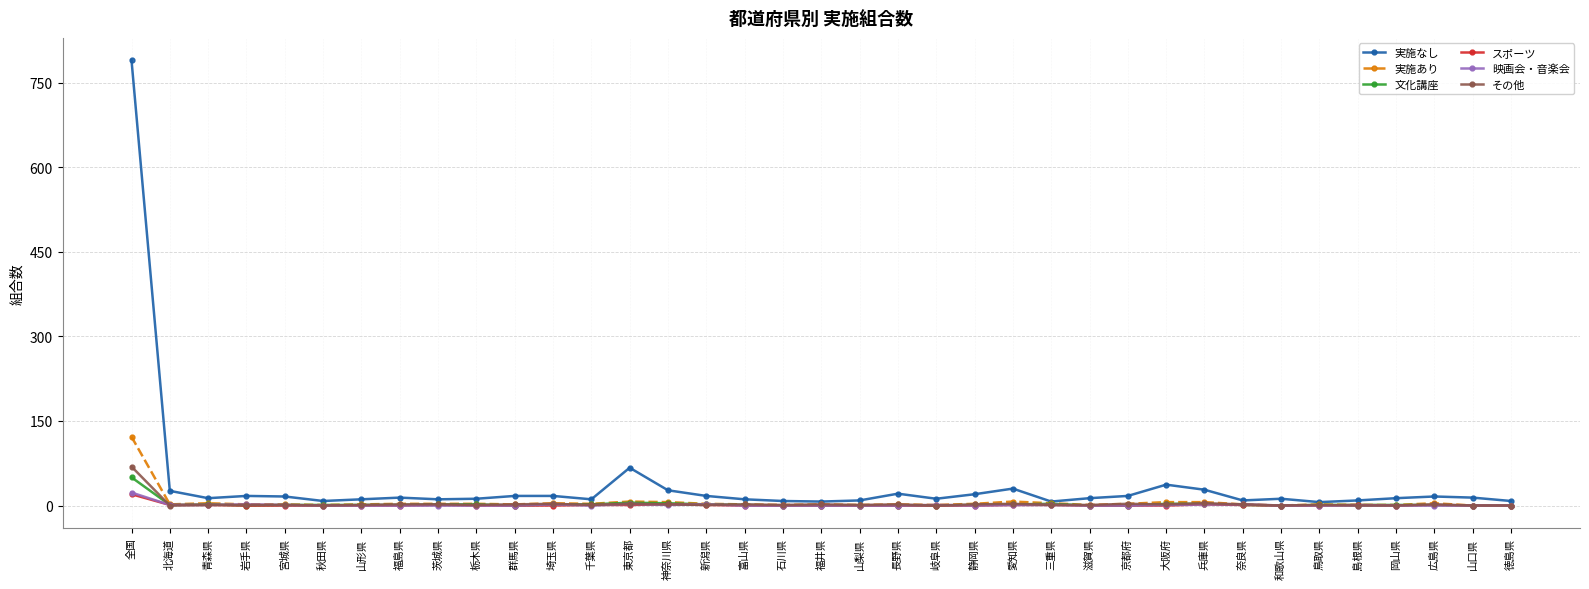

What is the label of the 23rd point from the left?

静岡県